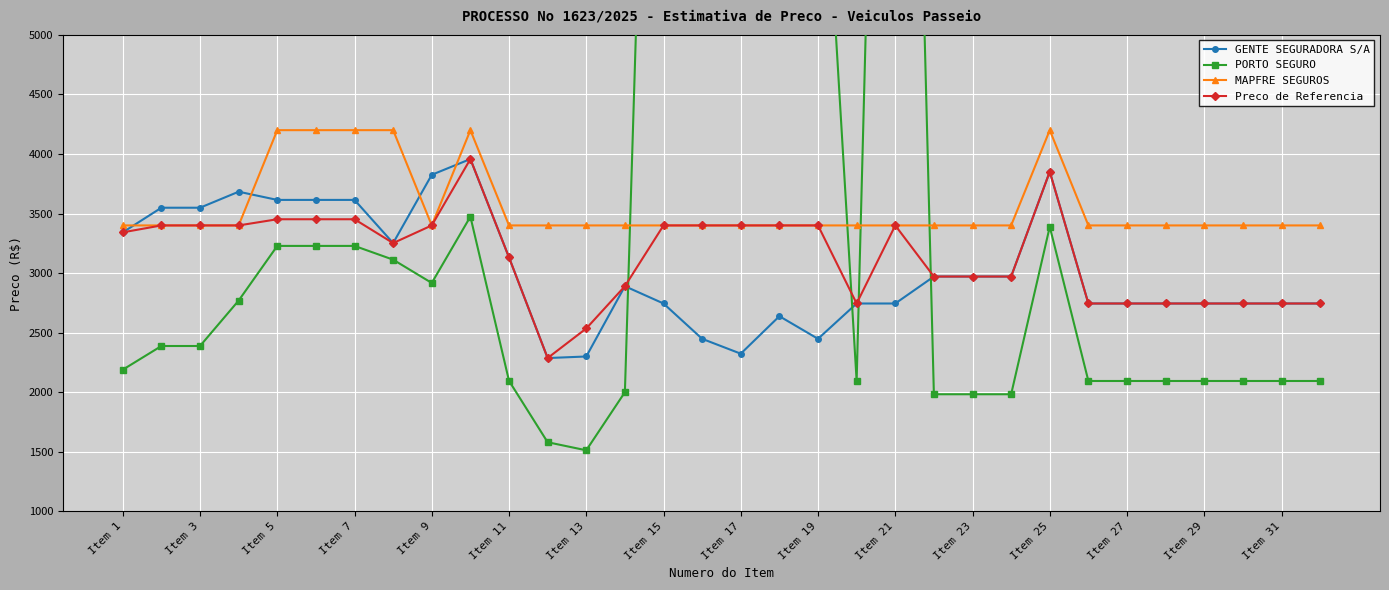

Reading right to left, what are all the values shown in this chart?

GENTE SEGURADORA S/A: 2744.4	2744.4	2744.4	2744.4	2744.4	2744.4	2744.4	3851.4	2970.9	2970.9	2970.9	2744.4	2744.4	2447.8	2637.9	2322.9	2447.8	2744.4	2889.6	2299.4	2286.4	3131.2	3957.5	3825.2	3251.8	3614.3	3614.3	3614.3	3683.2	3548.7	3548.7	3341.9
PORTO SEGURO: 2093.8	2093.8	2093.8	2093.8	2093.8	2093.8	2093.8	3388.8	1982.3	1982.3	1982.3	14564.0	2093.8	7512.4	14514.6	12469.4	12512.4	12564.0	1999.5	1511.8	1579.5	2095.0	3473.9	2916.9	3112.4	3228.0	3228.0	3228.0	2769.0	2387.5	2387.5	2188.5
MAPFRE SEGUROS: 3400.0	3400.0	3400.0	3400.0	3400.0	3400.0	3400.0	4200.0	3400.0	3400.0	3400.0	3400.0	3400.0	3400.0	3400.0	3400.0	3400.0	3400.0	3400.0	3400.0	3400.0	3400.0	4200.0	3400.0	4200.0	4200.0	4200.0	4200.0	3400.0	3400.0	3400.0	3400.0
Preco de Referencia: 2744.4	2744.4	2744.4	2744.4	2744.4	2744.4	2744.4	3851.4	2970.9	2970.9	2970.9	3400.0	2744.4	3400.0	3400.0	3400.0	3400.0	3400.0	2889.6	2534.7	2286.4	3131.2	3957.5	3400.0	3251.8	3451.9	3451.9	3451.9	3400.0	3400.0	3400.0	3341.9